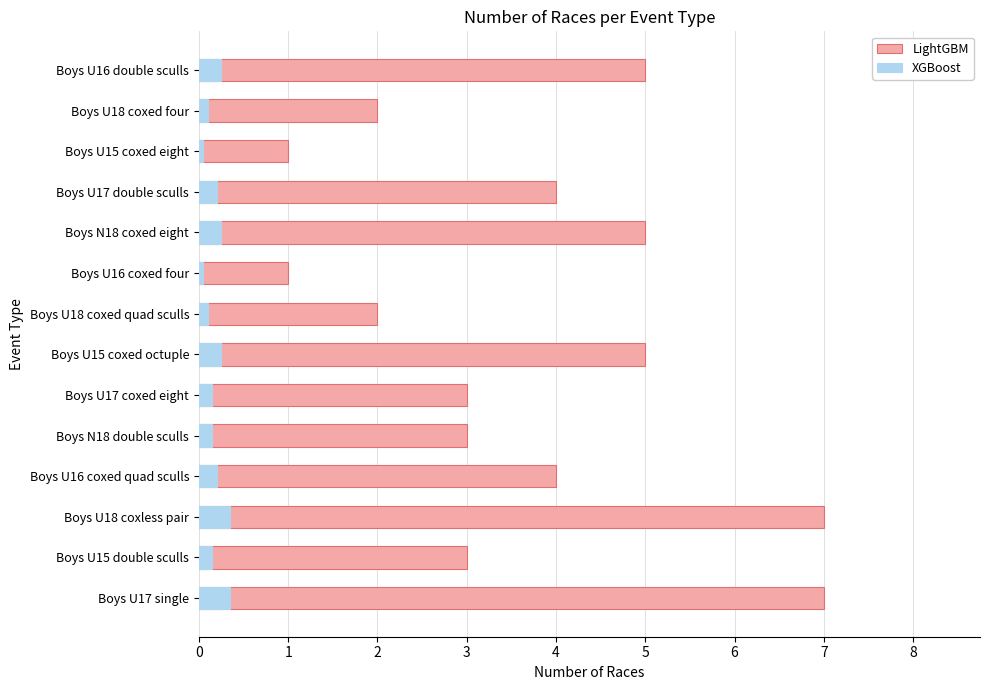

Does the chart contain any negative values?

No